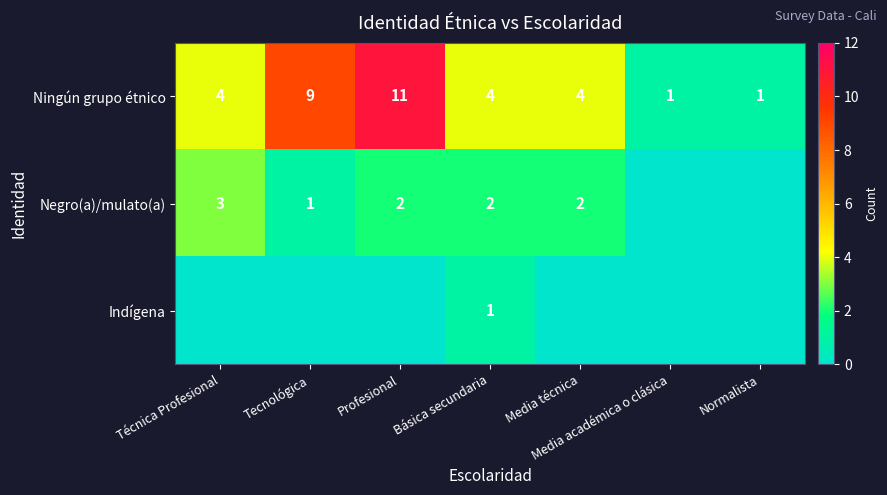

How many values in the Ningún grupo étnico series are below 4?

2